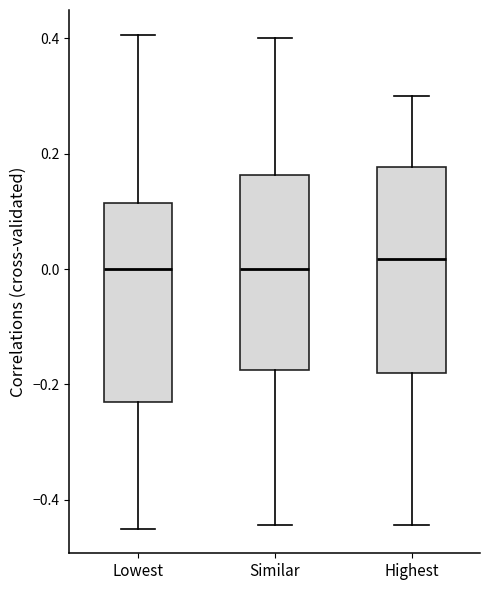

Where is the upper edge of the box for Similar on the y-axis? The values are not printed on the chart, so give them approximately, as read against the axis.

0.16